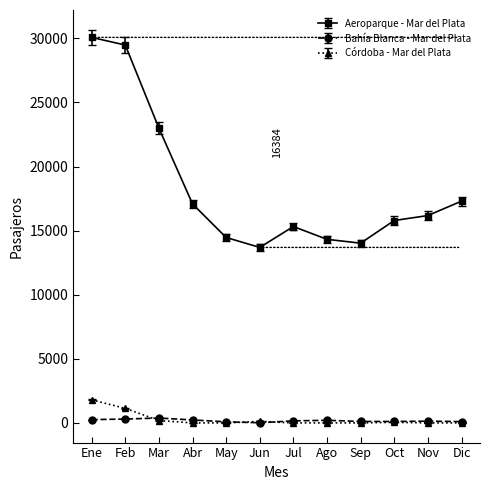

Which series has the largest range (max minus min)?

Aeroparque - Mar del Plata